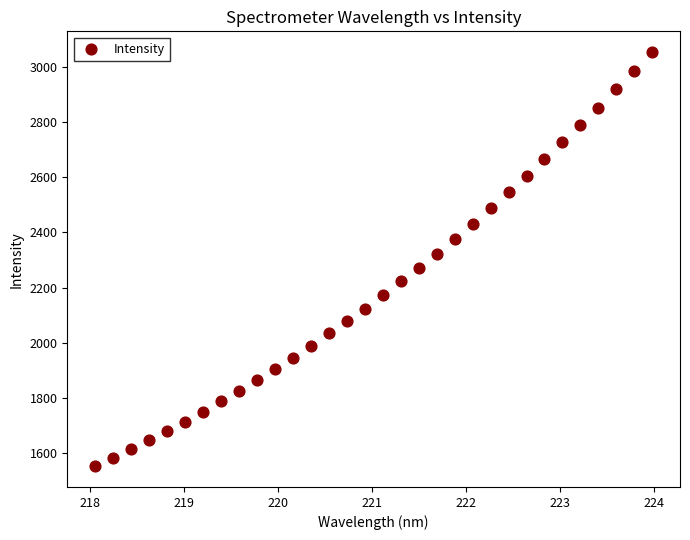

What is the range of Y values (max minus min)?

1501.2